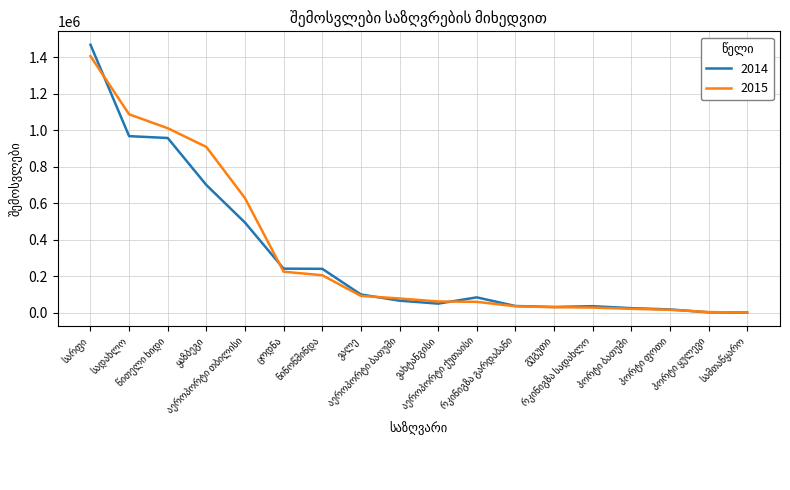

Is this an area chart (filled region under the line)?

No